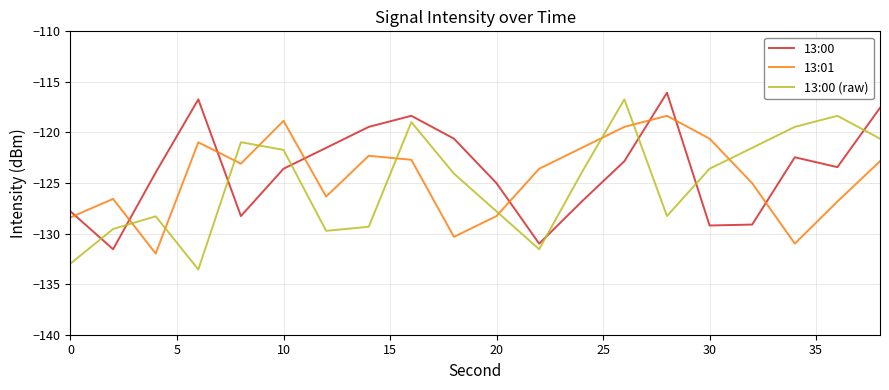

After their last crossing, which series has the higher values: 13:01 or 13:00 (raw)?

13:00 (raw)